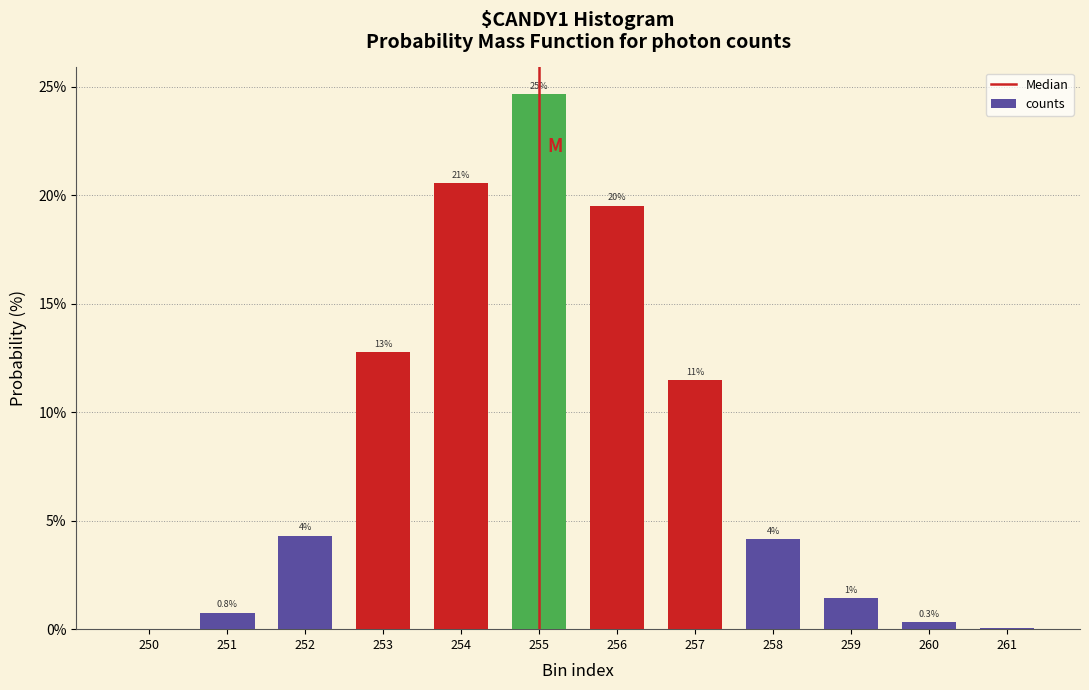

Are the bars horizontal?

No